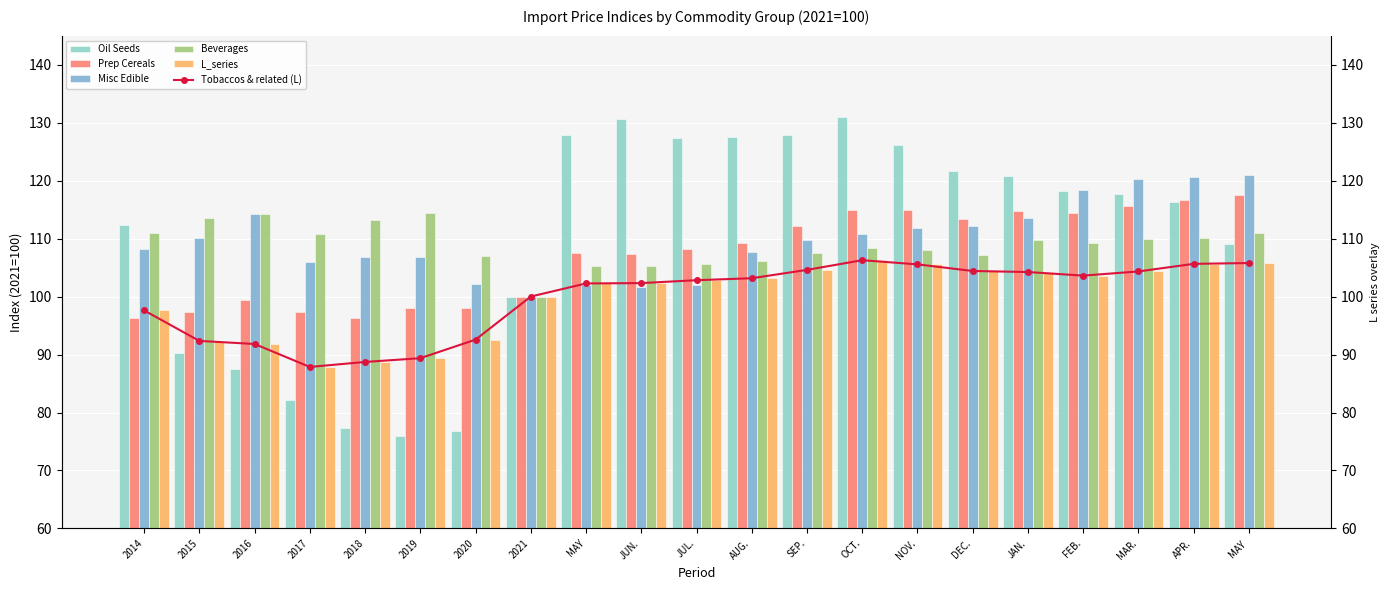

Which category has the highest value across all series?

OCT.